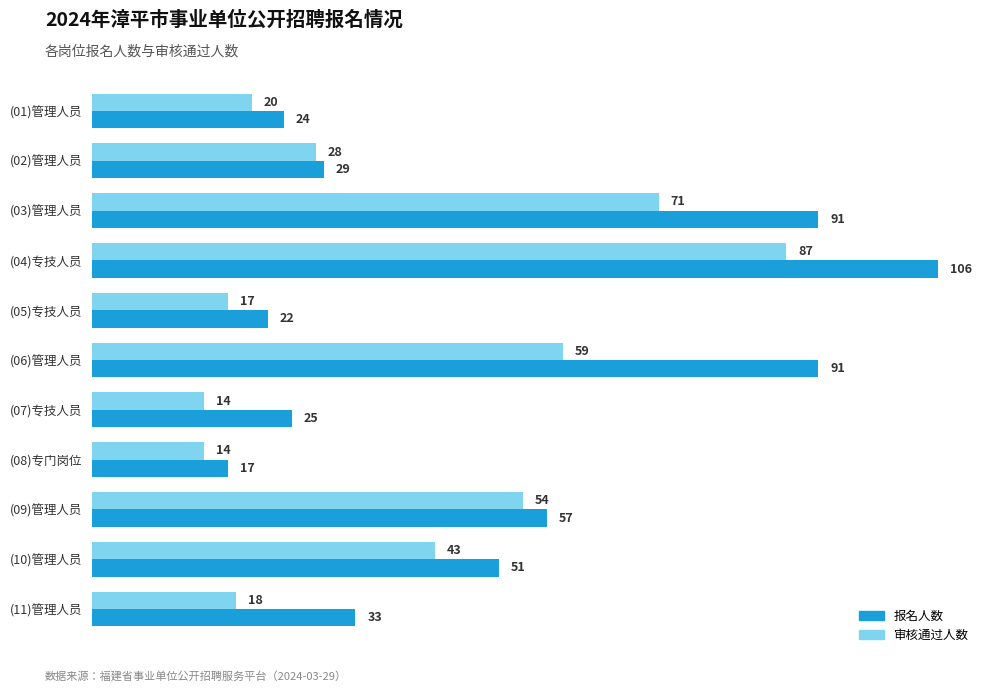

Which series has the largest total across all categories?

报名人数